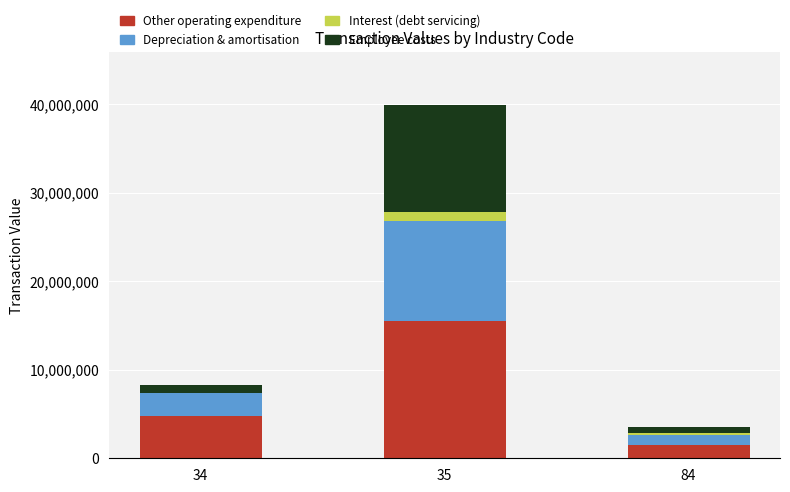

Are the bars grouped side by side (vs. stacked)?

No